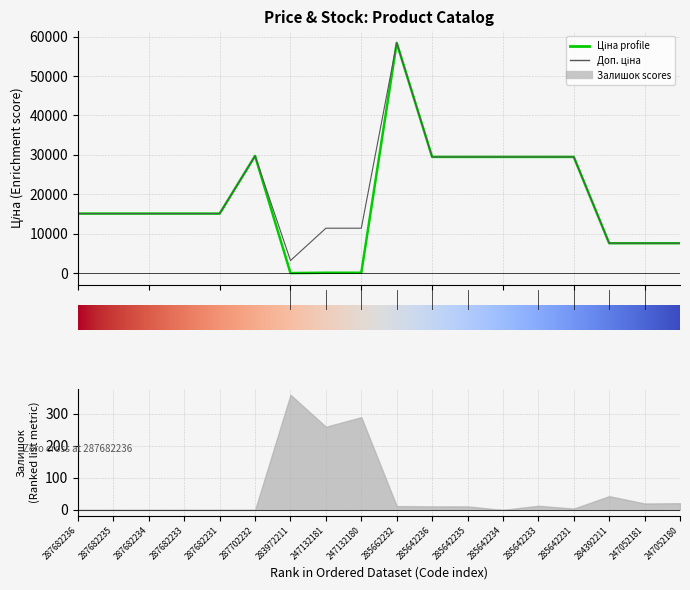

In Ціна, how many points are lower than both neighbors (excluding endpoints)?

1